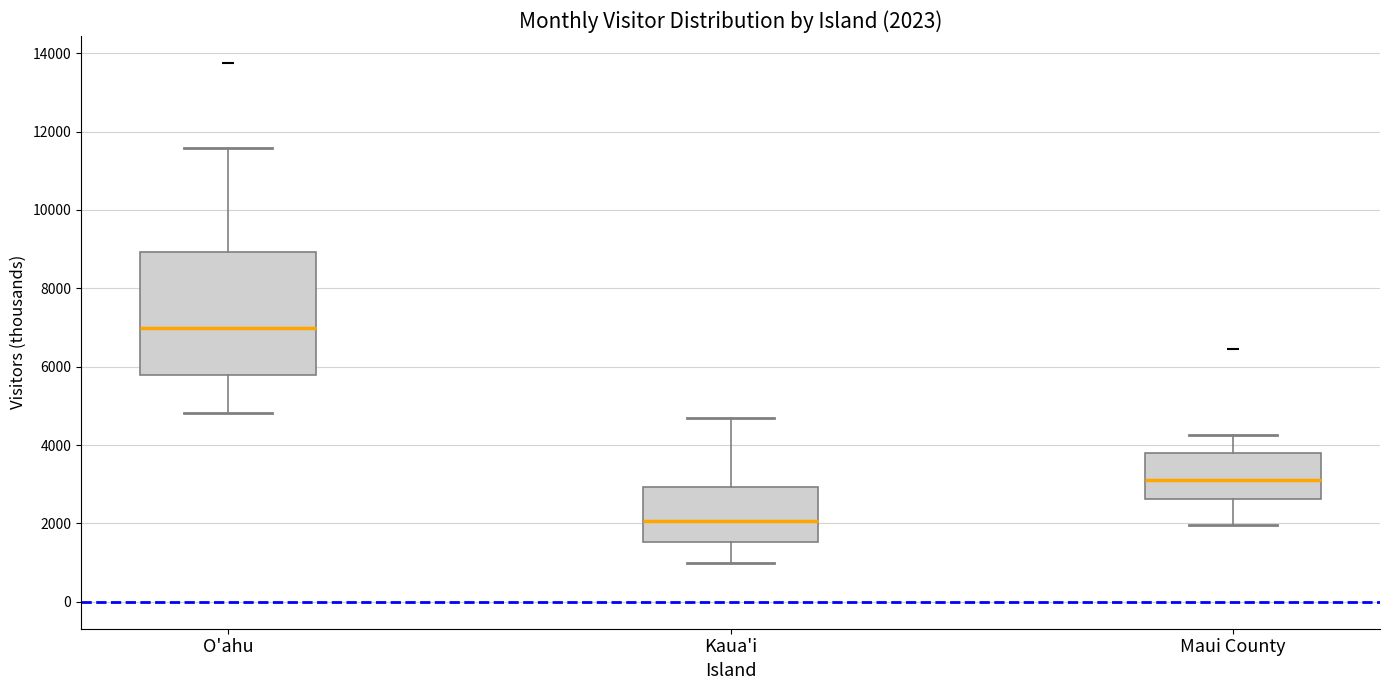

Which box has the lowest median line?

Kaua'i